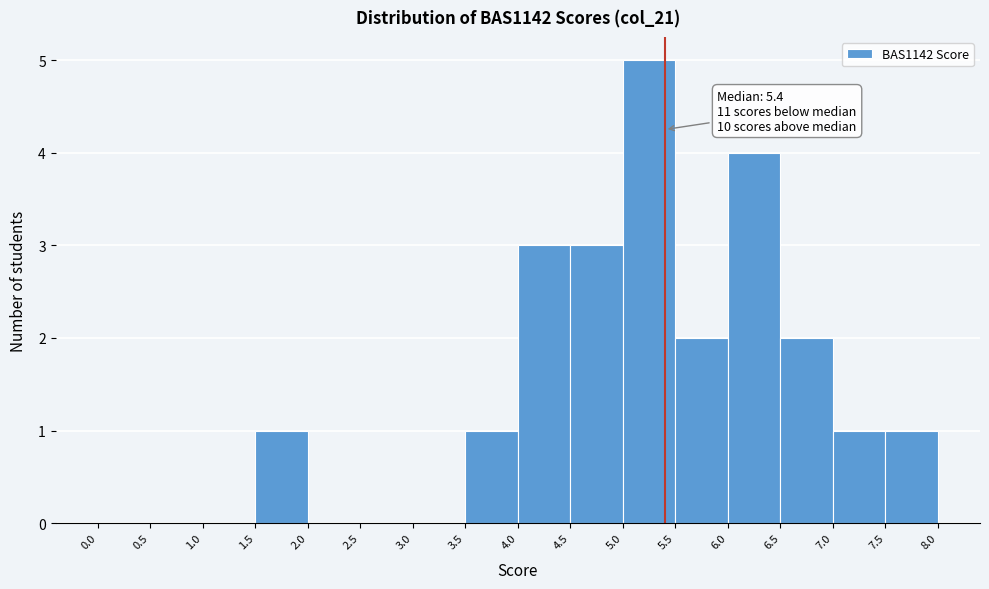

Over which range of the x-axis is the bar tallest?

5.0 to 5.5